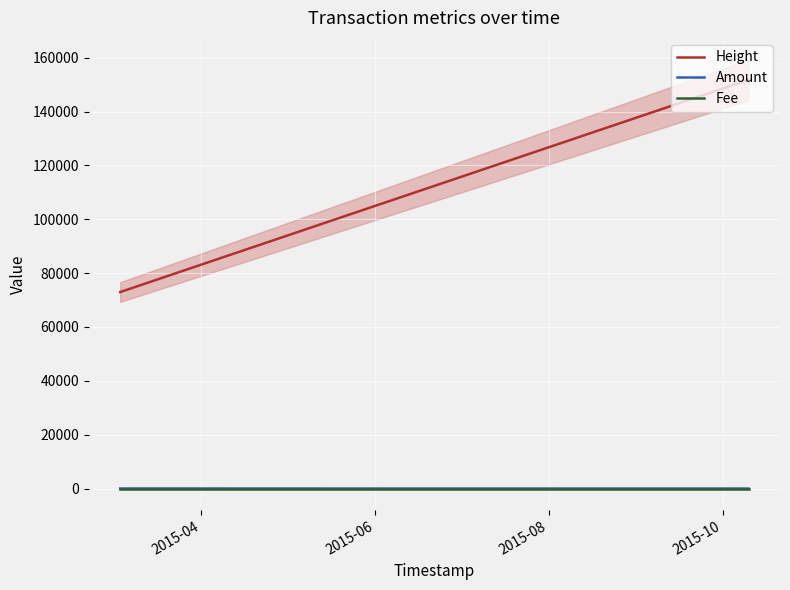

How many lines are shown in the chart?

3